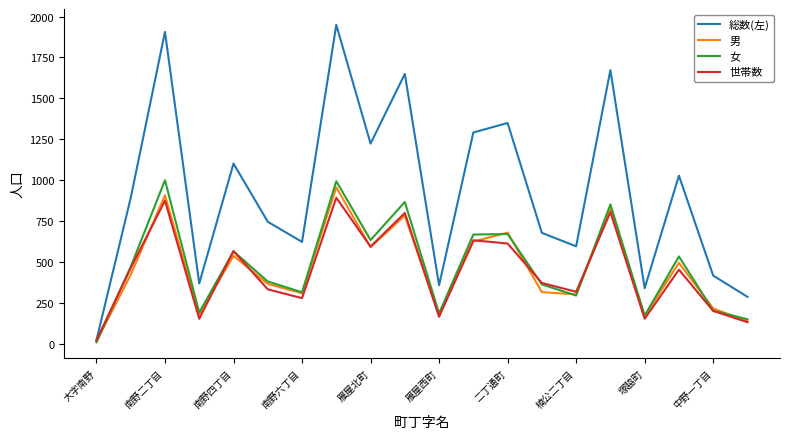

How many interior local peaks does the 女 series have?

7